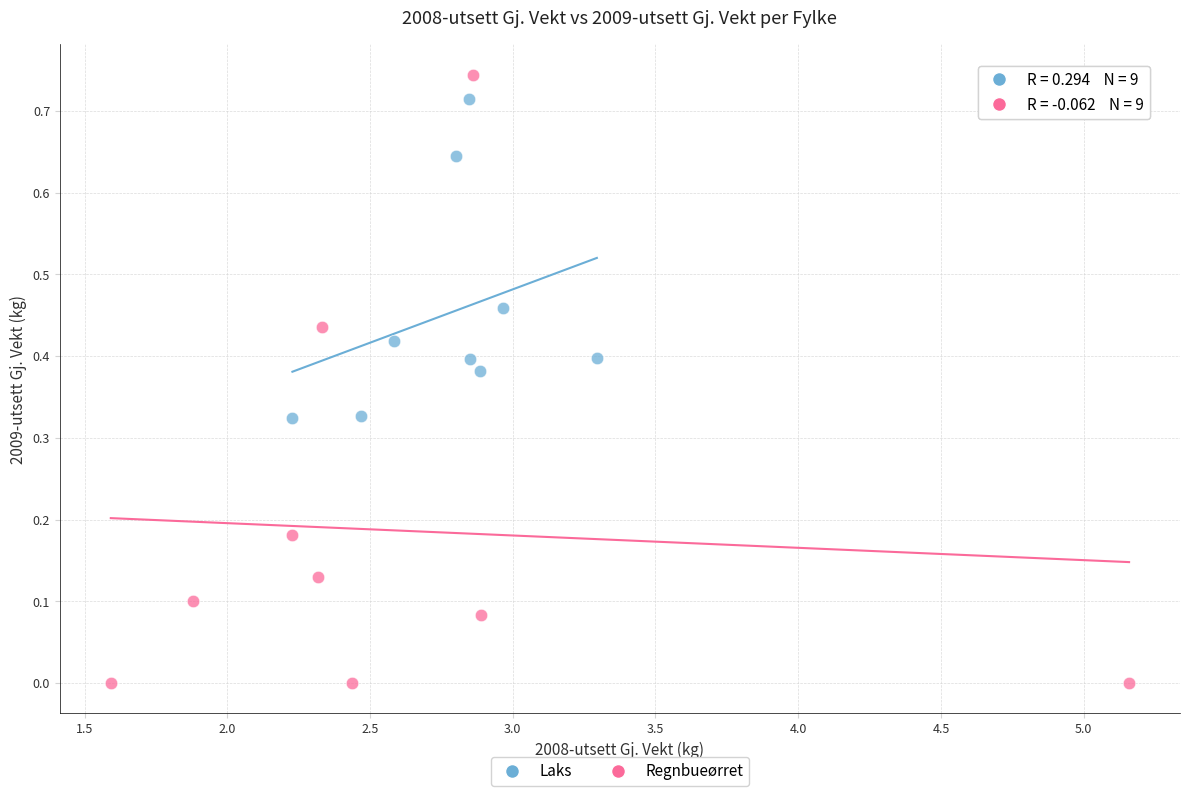

Which series has the largest Y range (max minus min)?

Regnbueørret